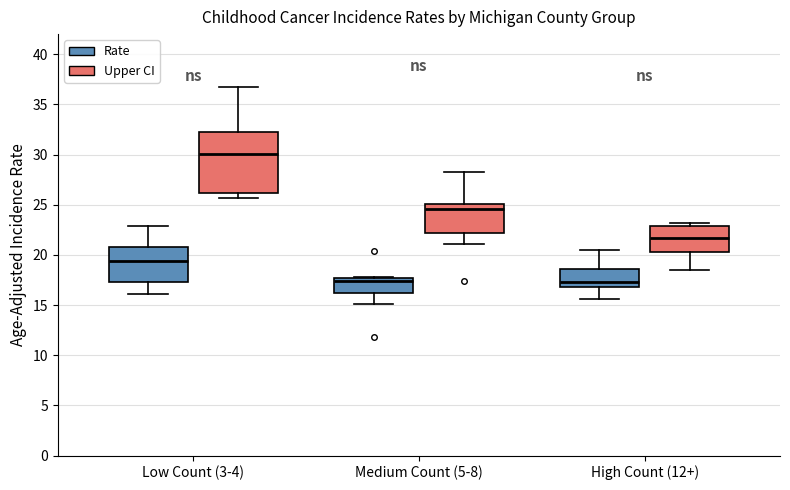

Comparing the boxes themselves (not the whiskers), which one is the tallest?

Low Count (3-4) (Upper CI)